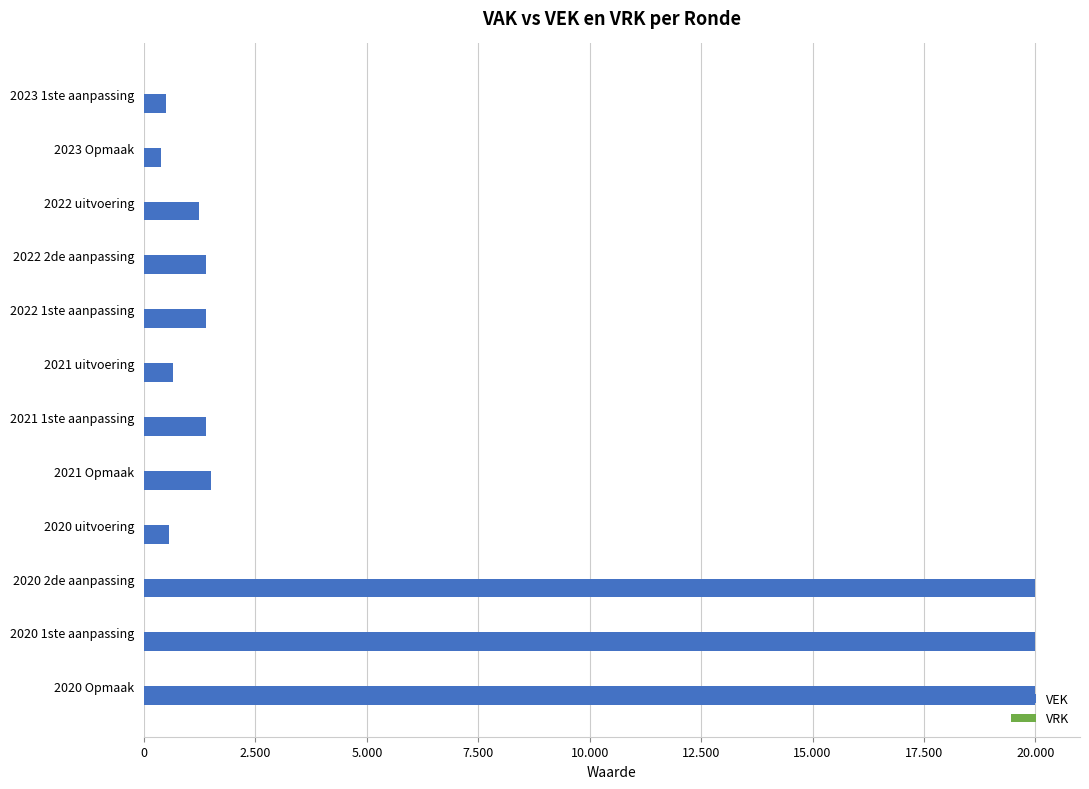

Are the bars horizontal?

Yes